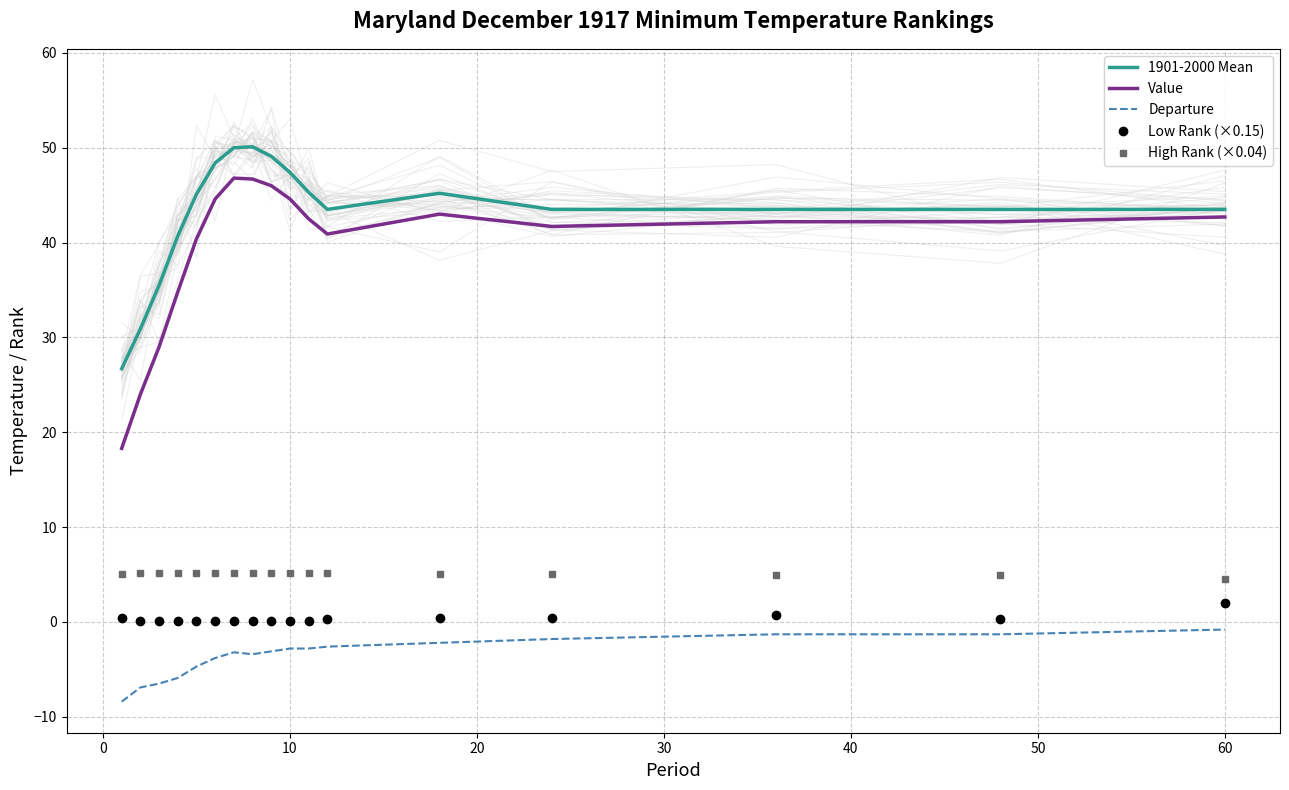

How many interior local peaks does the Low Rank (×0.15) series have?

1